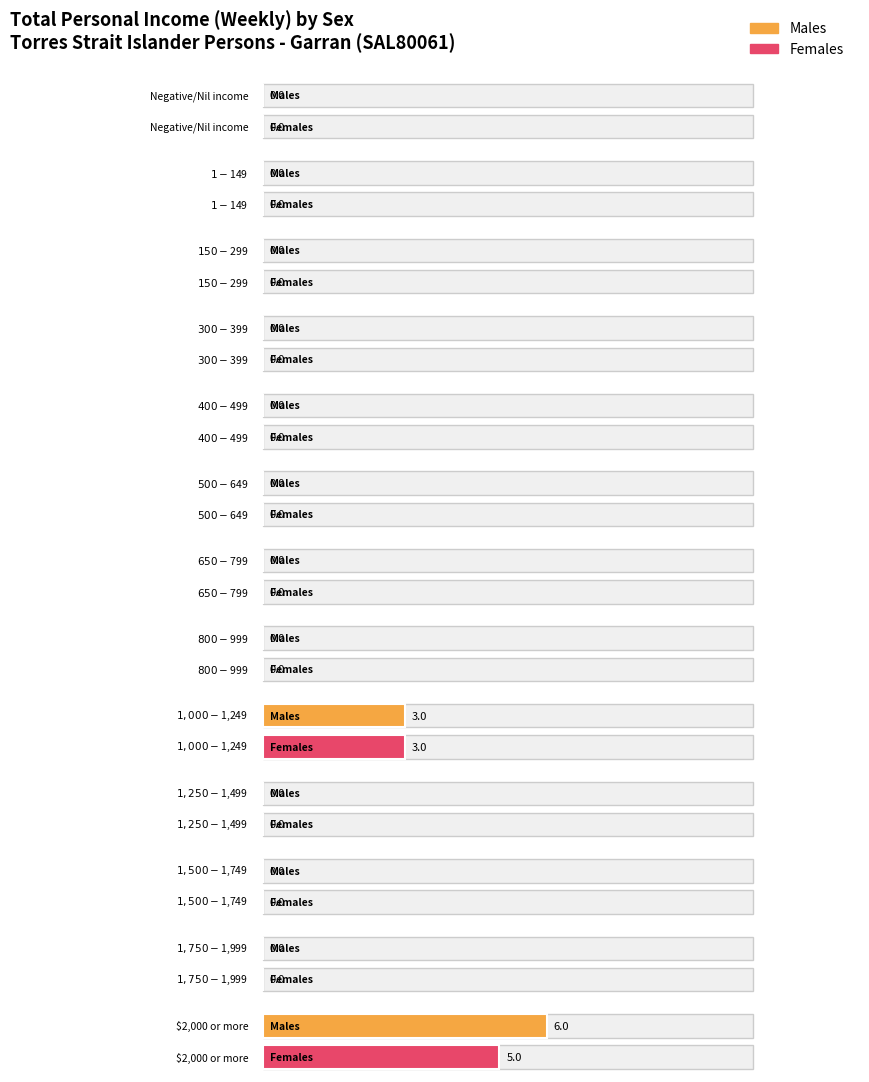

The Females series shows 2 at $1,000-$1,249. True or false?

False